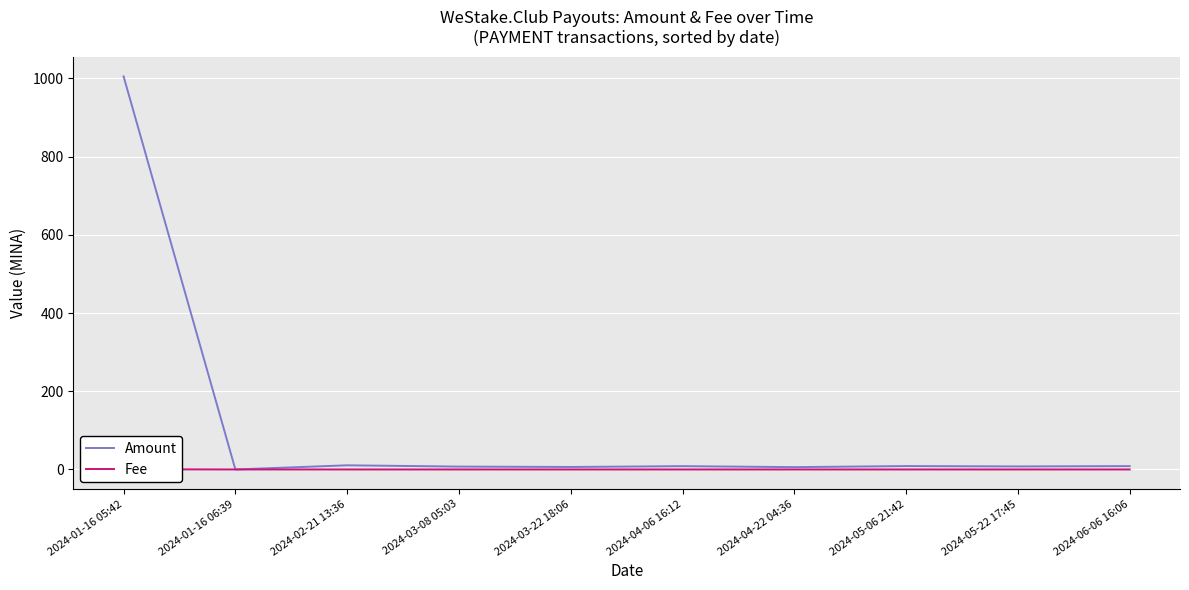

True or false: Amount has a value of 8.6 at 2024-06-06 16:06.

True